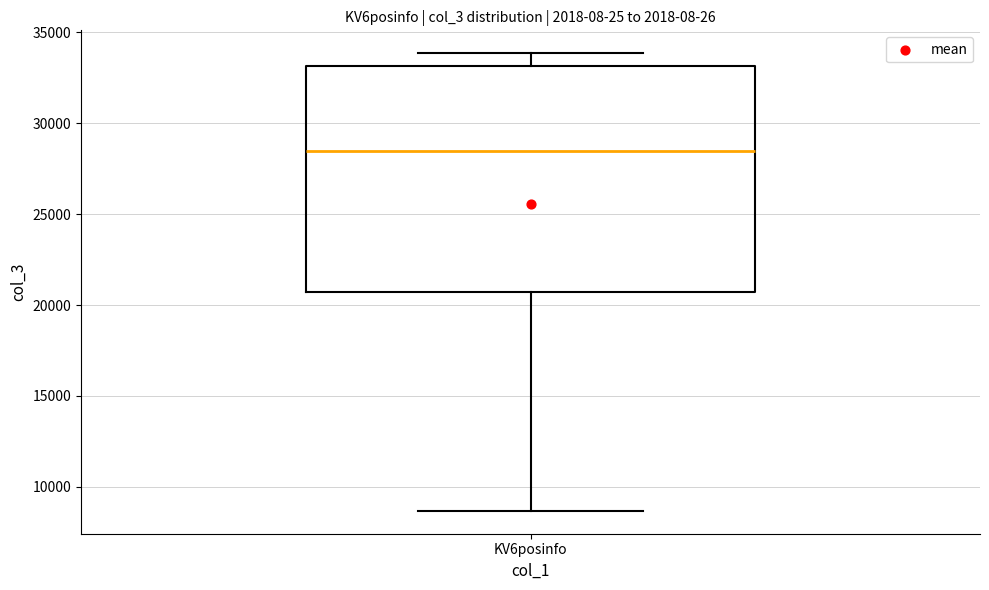

Read this box plot against the y-axis: the position of the median line, the range covered by the box, and the ends of both whiskers. The values are not printed on the chart, so give them approximately, as read against the axis.

median 28500, box 20500 to 33000, whiskers 8500 to 34000